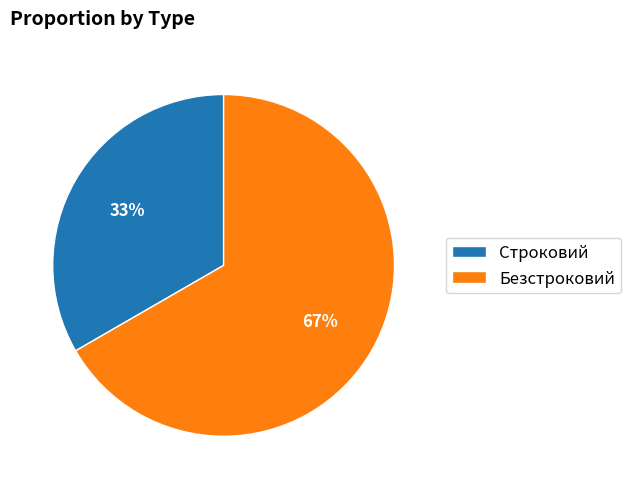

To the nearest percent, what is the combined percentage of Строковий and Безстроковий?

100%